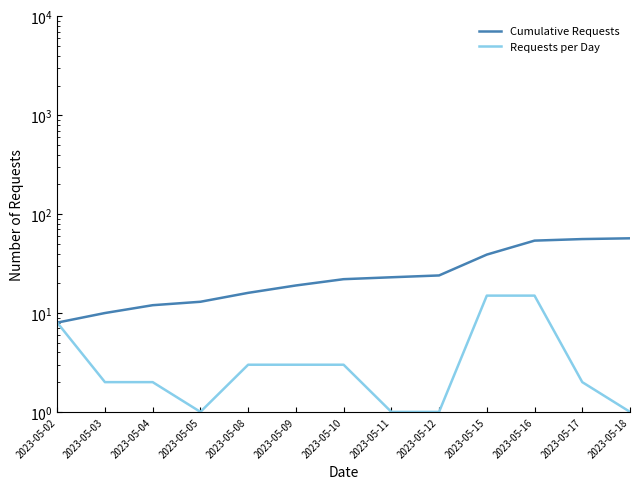

What is the difference between the maximum and second lowest values in the Requests per Day series?

14